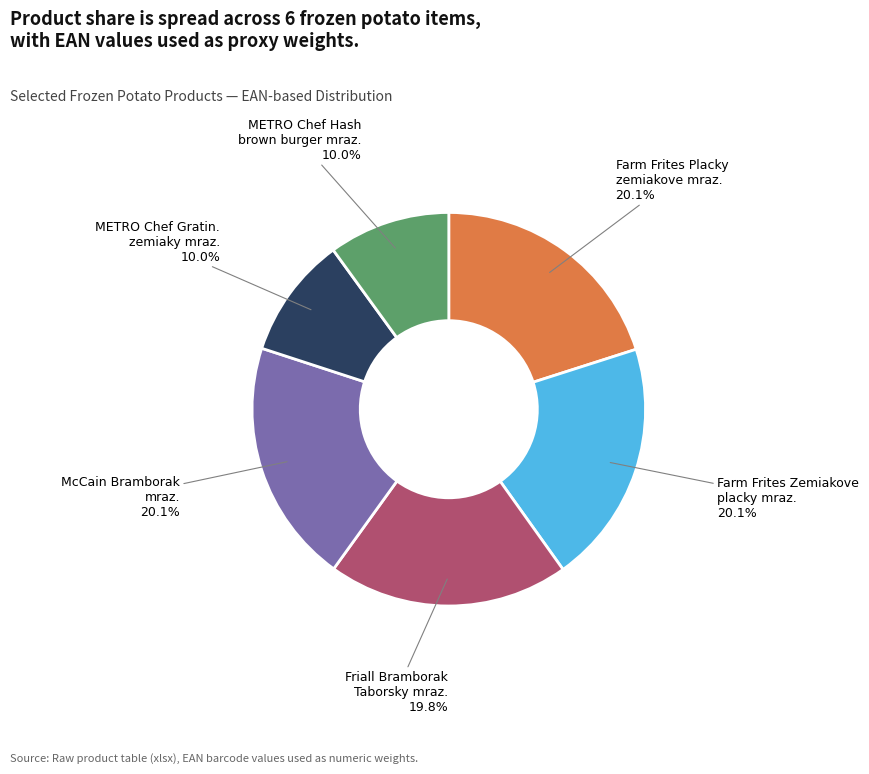

What is the ratio of the value at METRO Chef Gratin. zemiaky mraz. to the value at Friall Bramborak Taborsky mraz.?

0.5